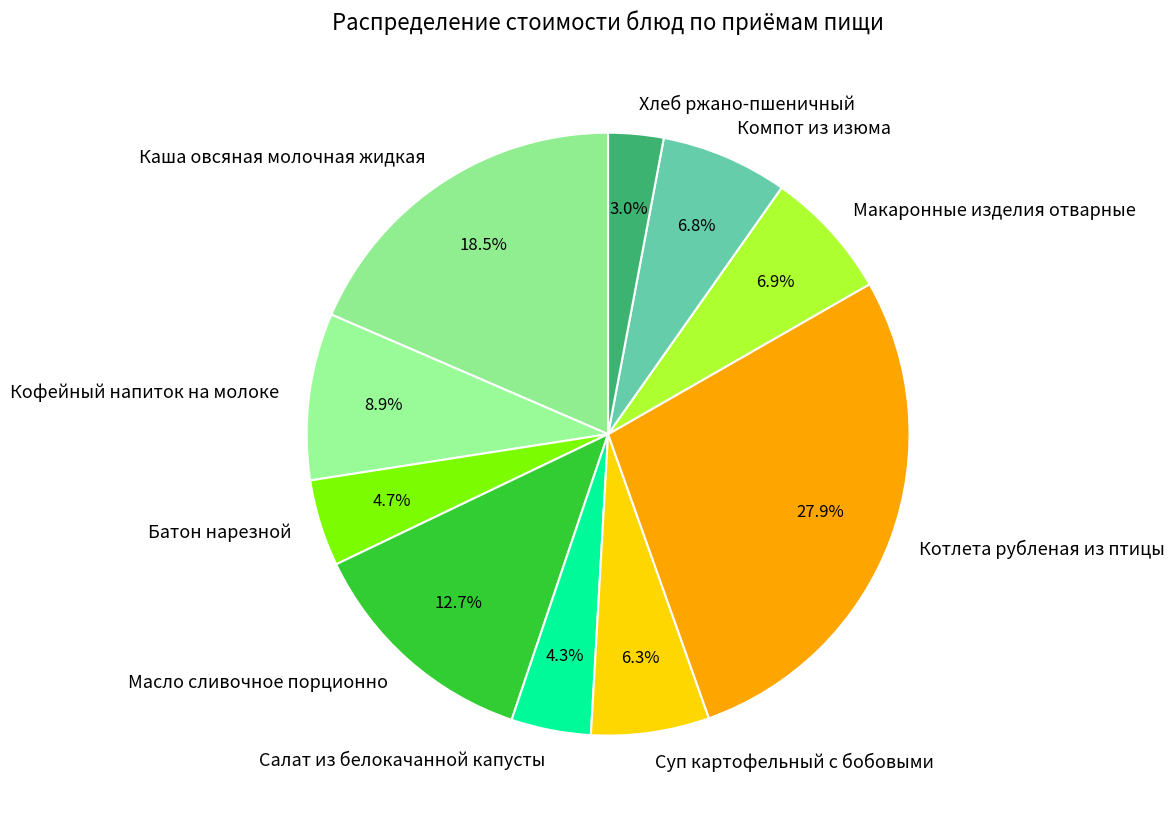

True or false: Компот из изюма accounts for 7% of the total.

True